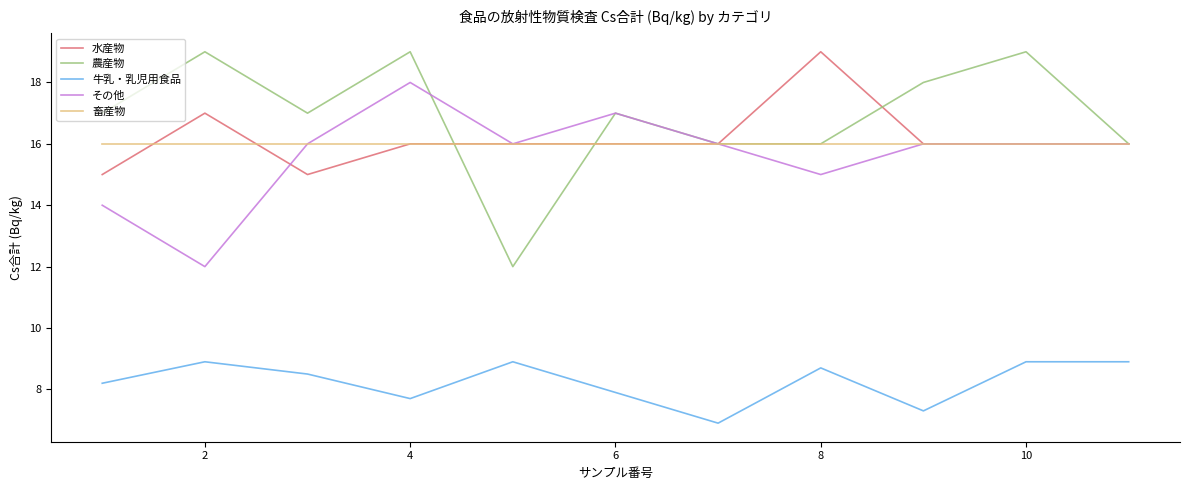

True or false: 牛乳・乳児用食品 and 農産物 intersect in this chart.

False